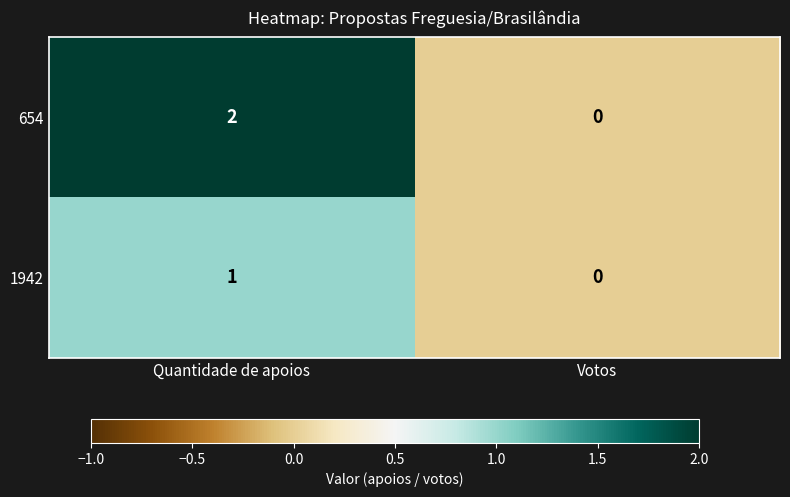

Rank the series by their average value, from lowest to highest.

1942, 654